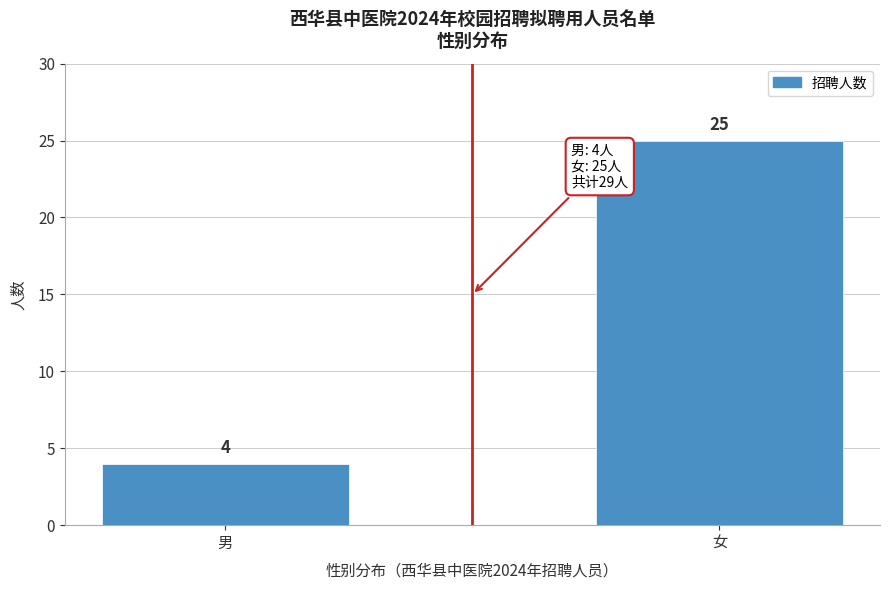

Reading left to right, transcribe all the data shown in this chart.

4	25